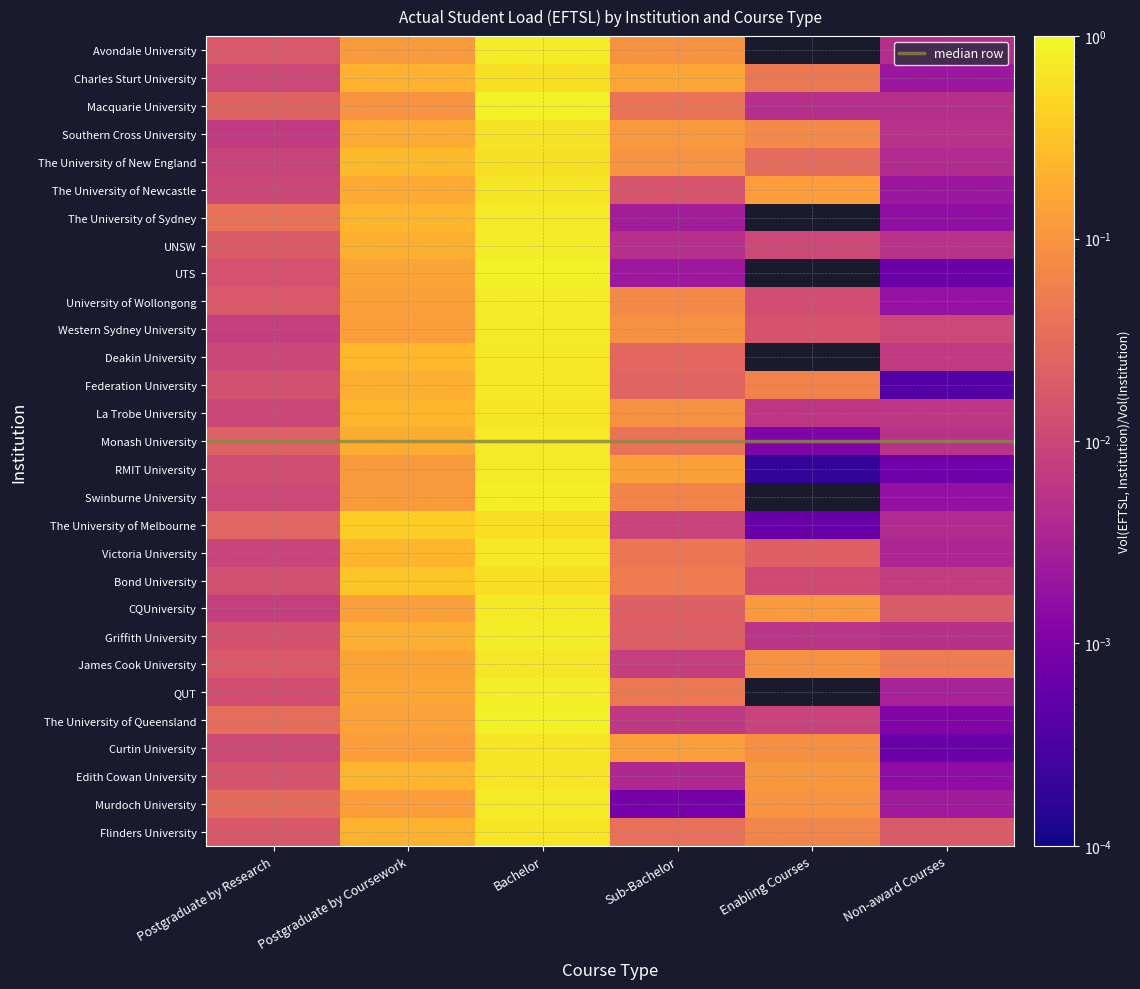

At which label does Avondale University reach its peak?

Bachelor